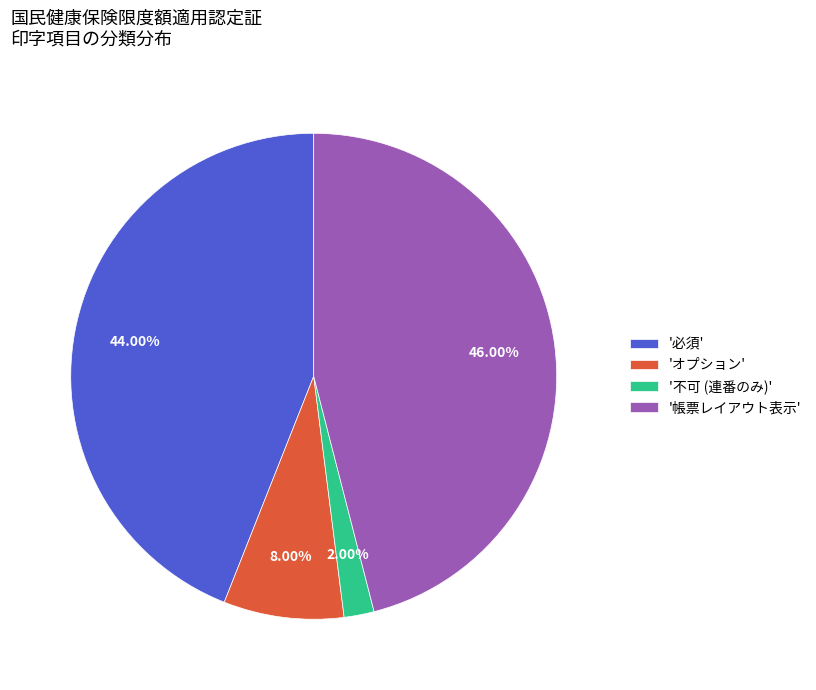

Is the sum of 'オプション' and '不可 (連番のみ)' greater than half?

No